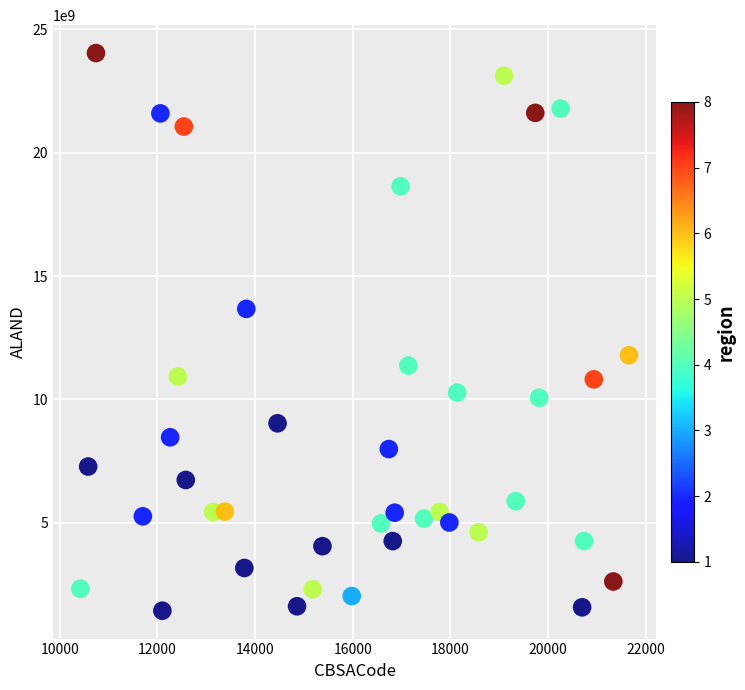

What is the range of X values (max minus min)?

11240